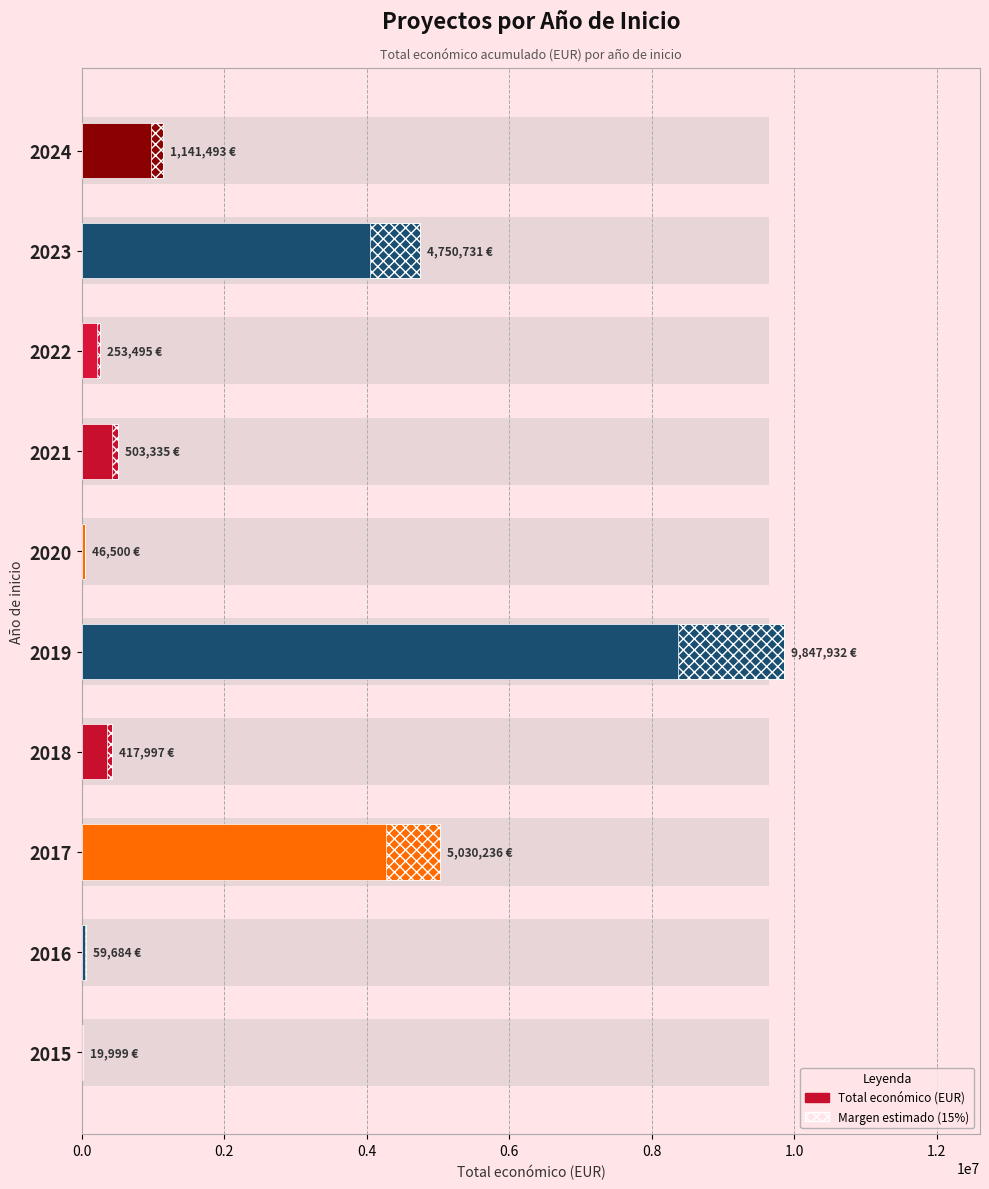

The value at 2017 is 6603855. True or false?

False